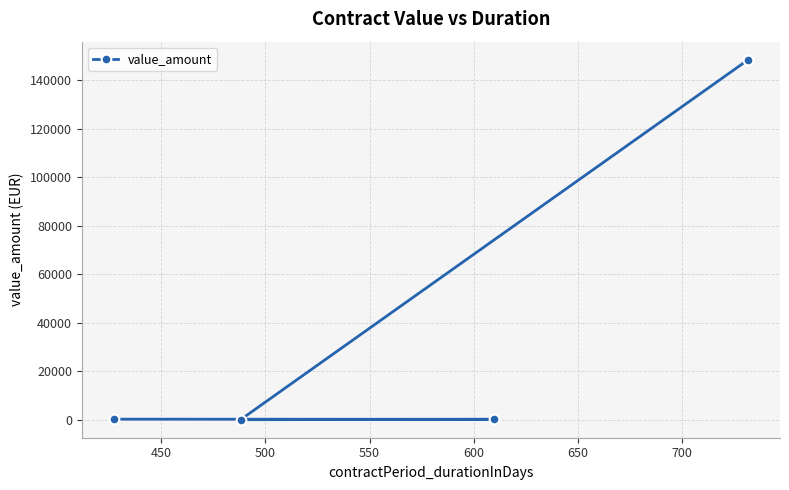

What is the difference between the maximum and minimum values?

148437.5